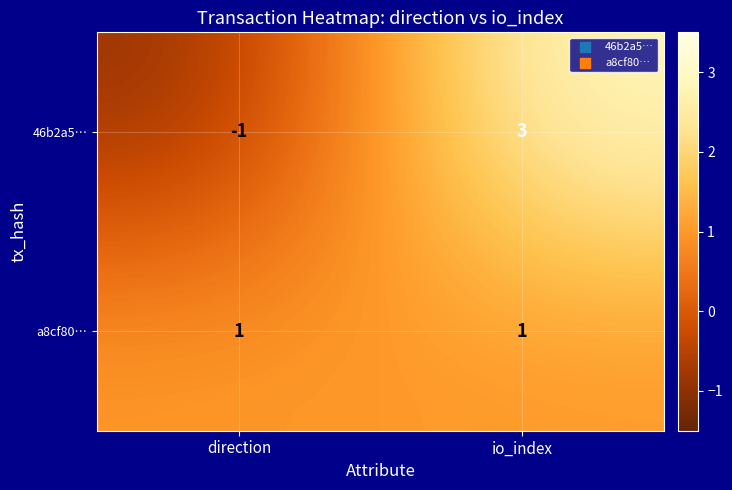

What is the difference between the 46b2a5… values at direction and io_index?

4